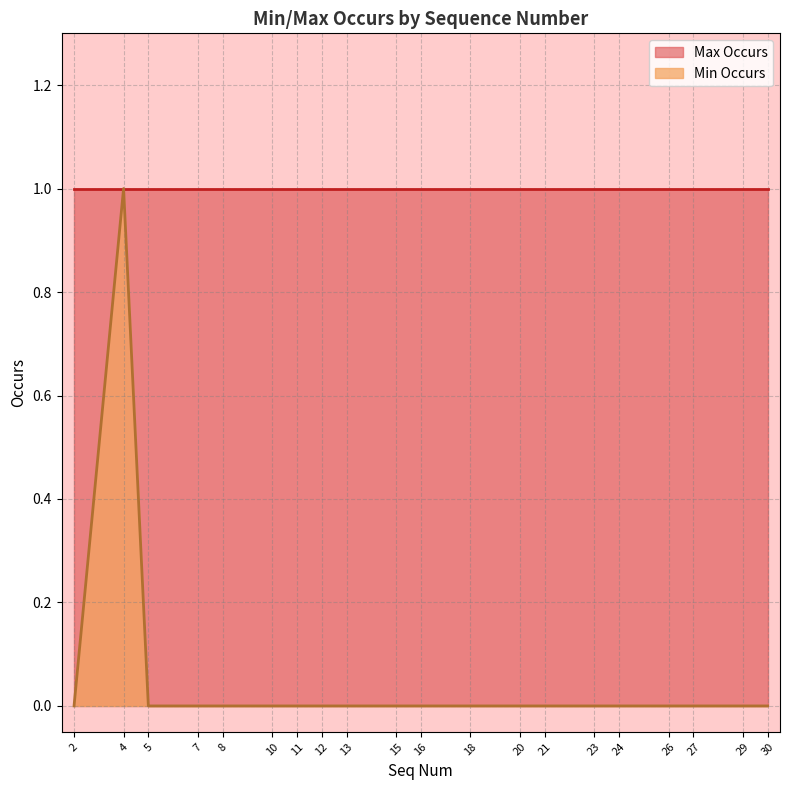

Between 8 and 15, which is larger?

8